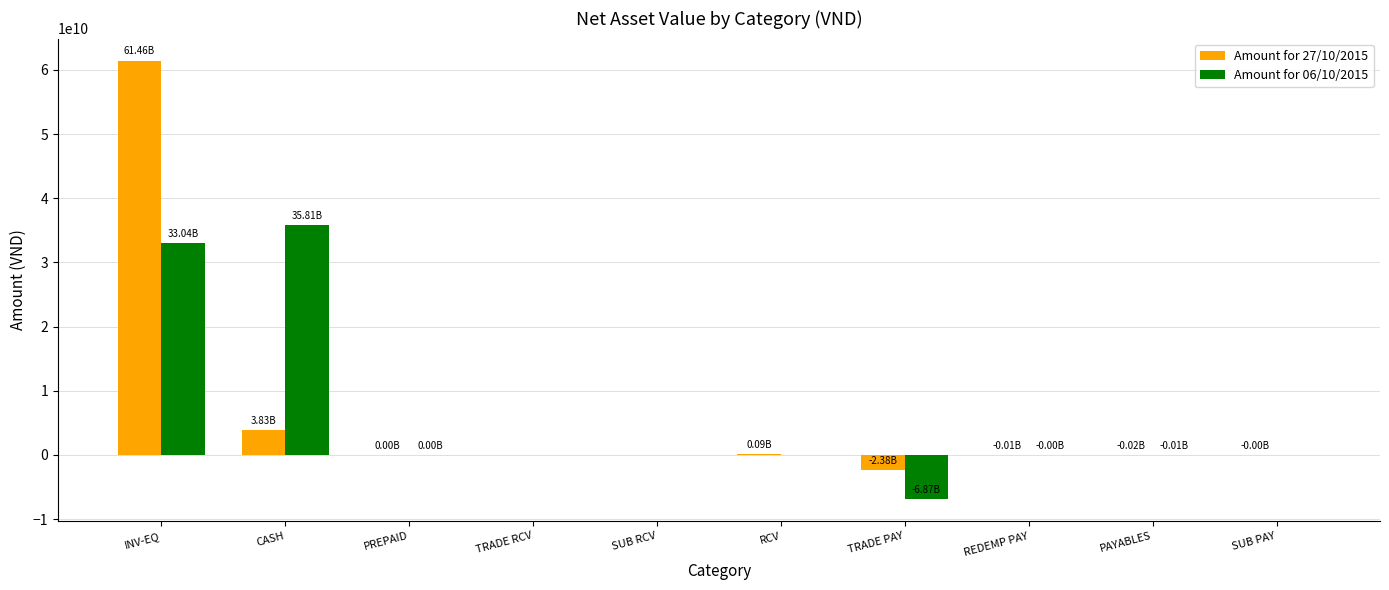

At which category does the chart reach its peak across all series?

INV-EQ